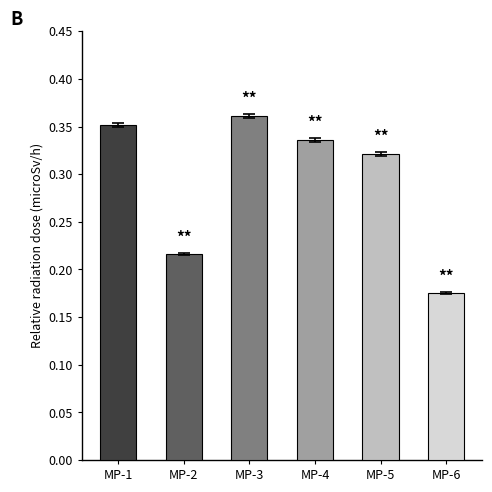

List the series in order of their peak value, lowest first.

MP-6, MP-2, MP-5, MP-4, MP-1, MP-3